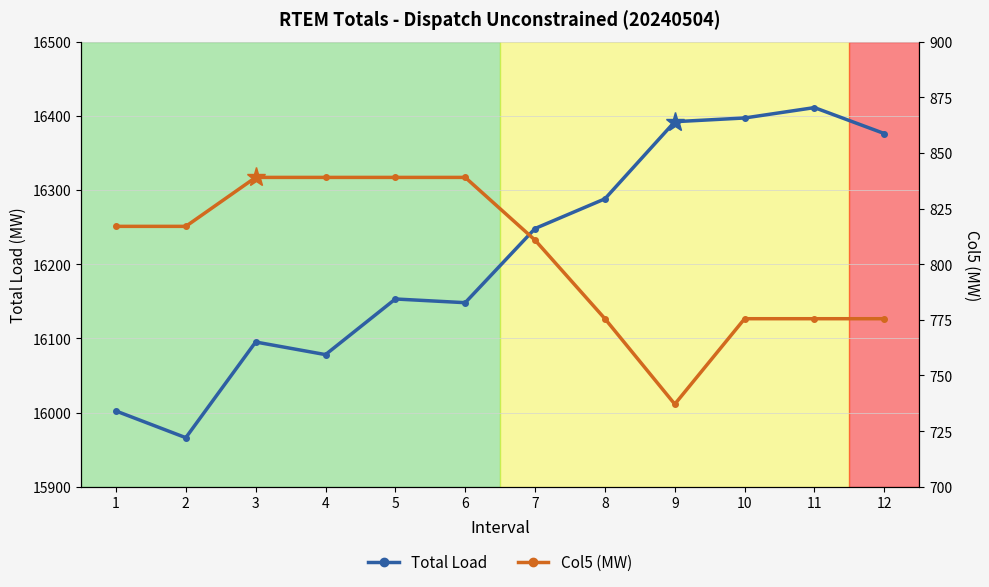

Reading left to right, what are all the values shown in this chart?

Total Load: 16002.1	15966.1	16095.1	16078.1	16153.1	16148.1	16248.1	16288.1	16392.1	16397.1	16411.1	16376.1
Col5 (MW): 817.0	817.0	839.0	839.0	839.0	839.0	810.8	775.5	737.1	775.5	775.5	775.5